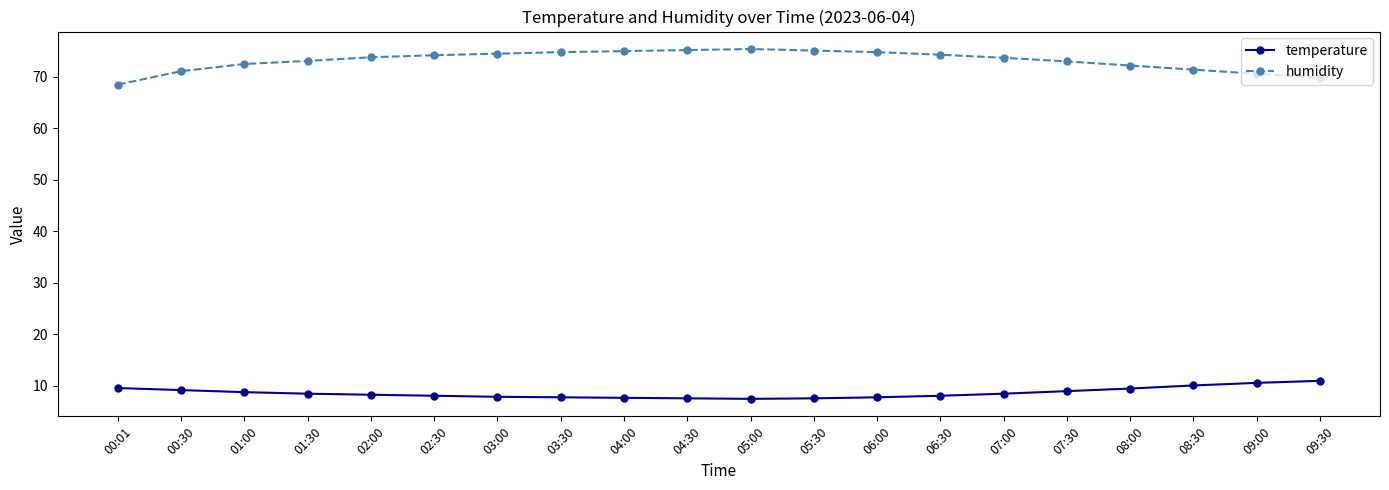

What are all the series names shown in the legend?

temperature, humidity